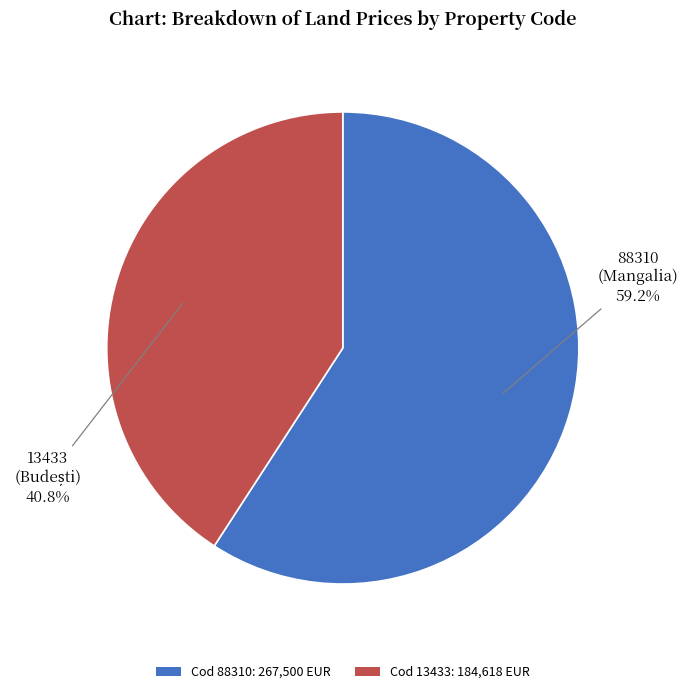

Approximately how many times larger is the value at Cod 13433: 184,618 EUR compared to Cod 88310: 267,500 EUR?

0.7